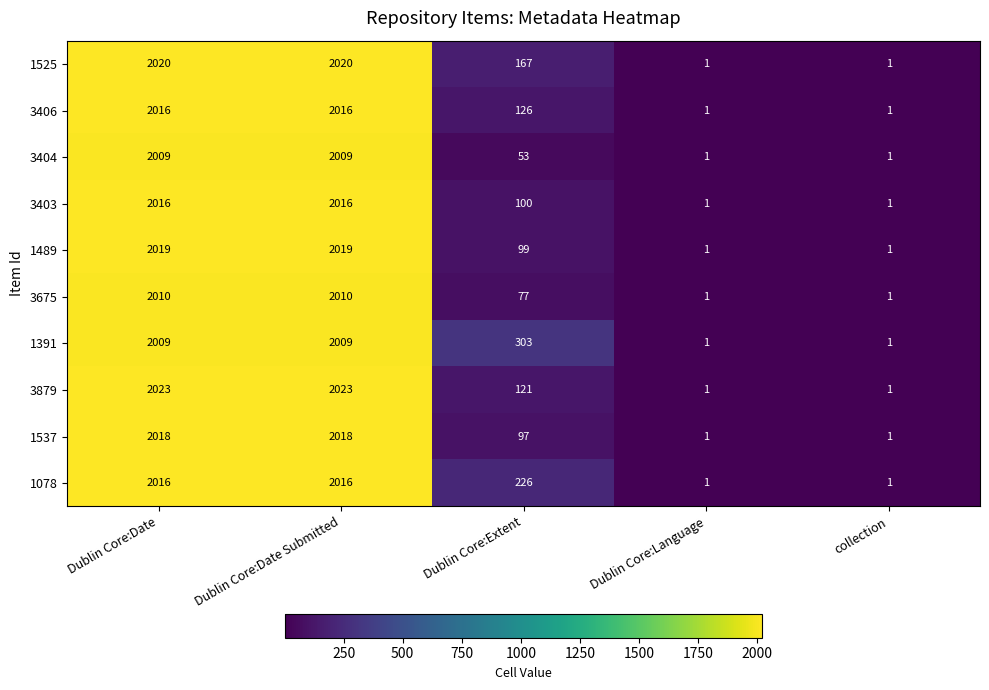

What is the difference between the second highest and second lowest values in the 1489 series?

2018